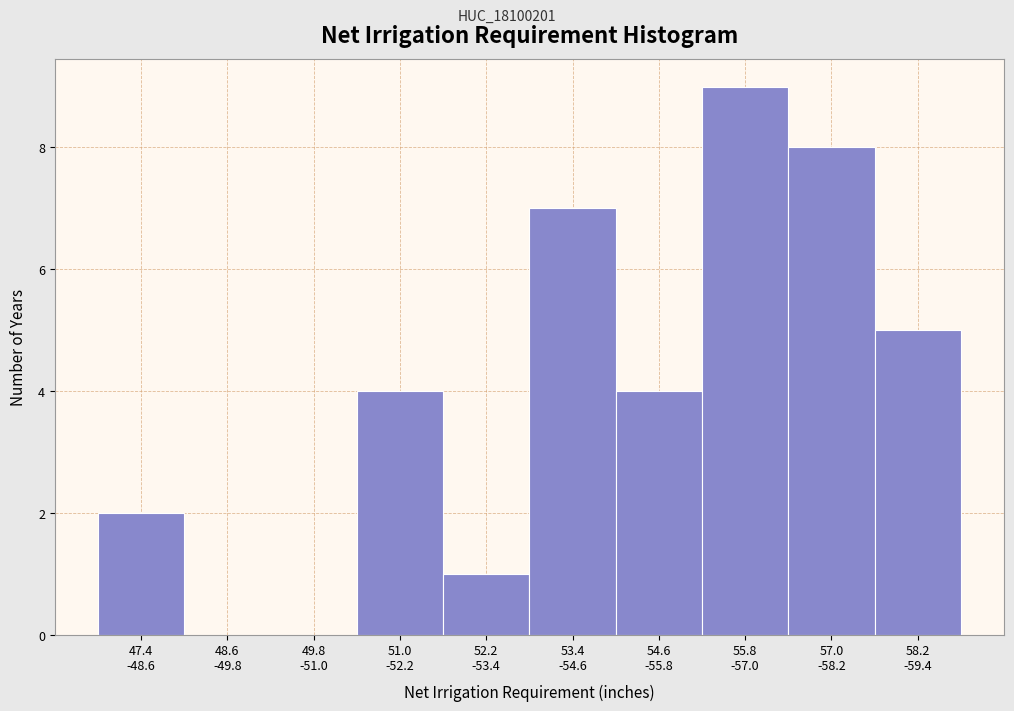

What is the greatest value displayed?

9